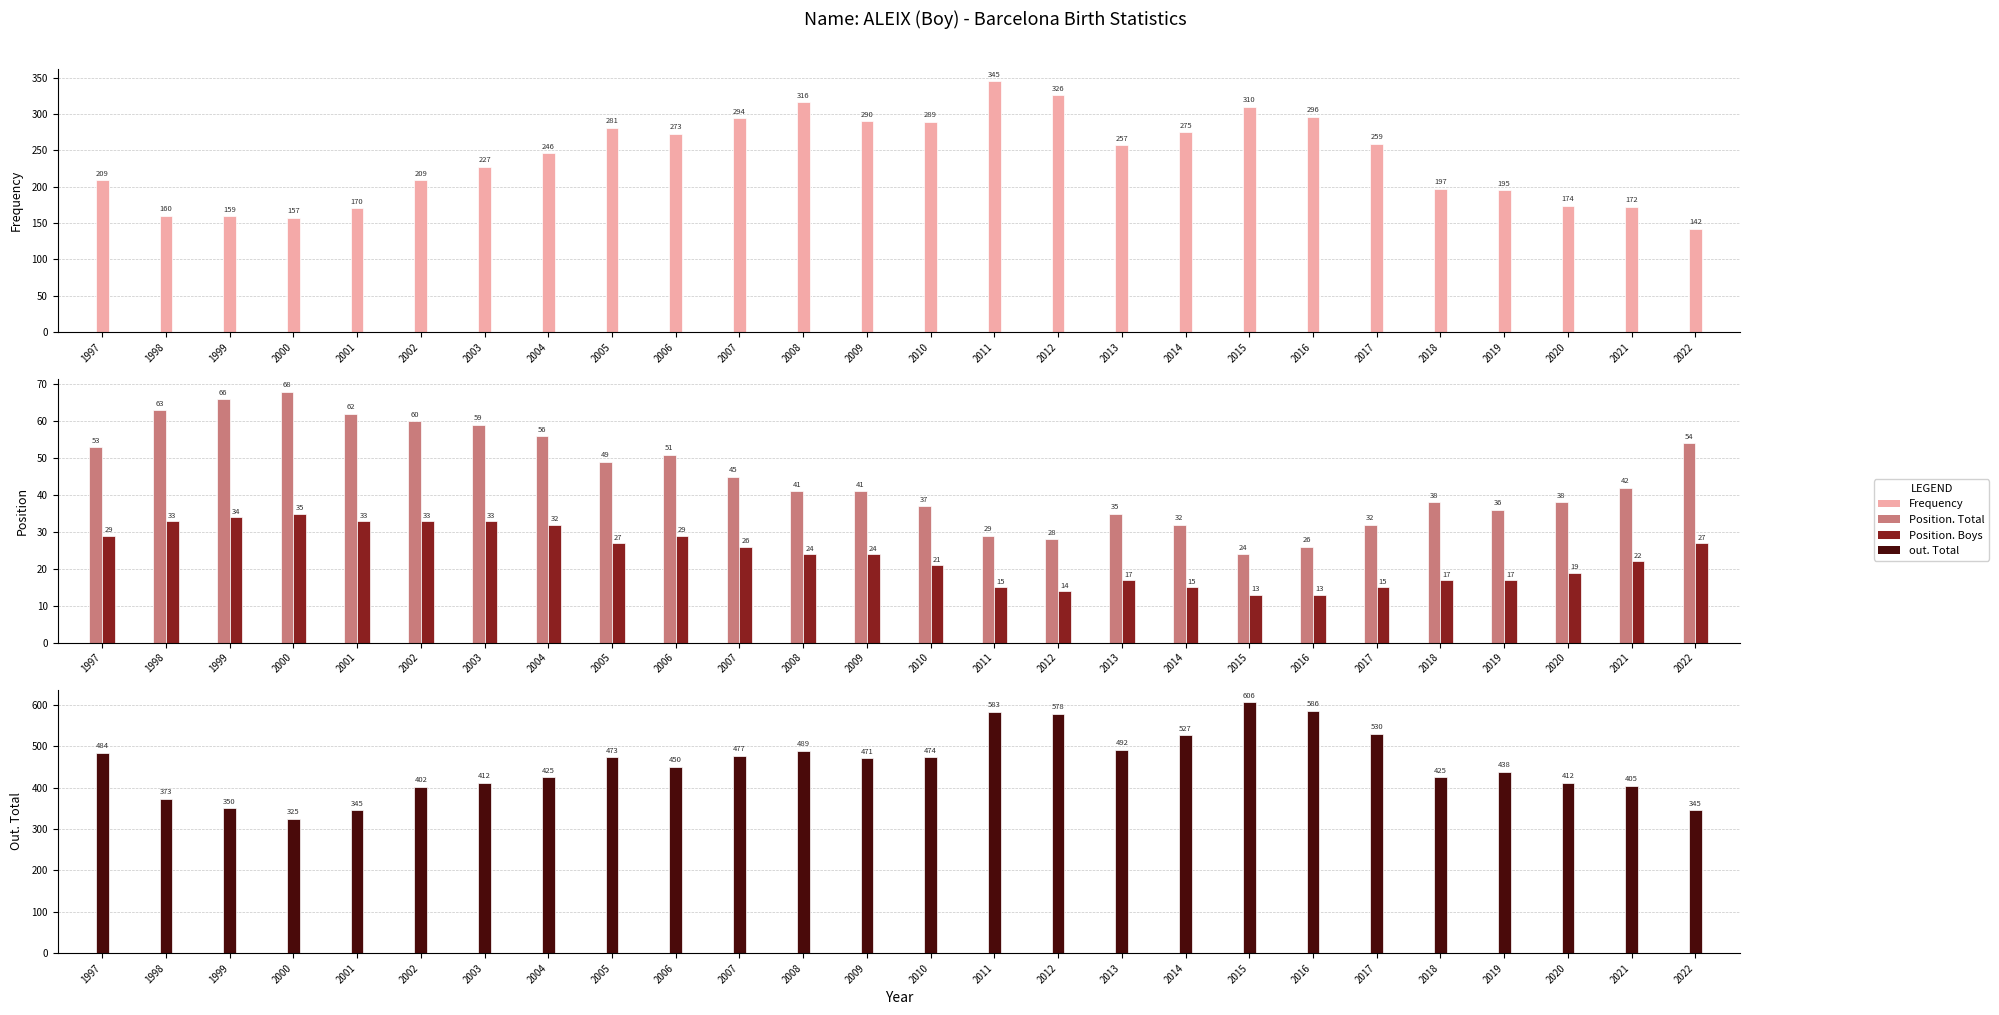

Which has a higher value, 2013 or 2015?

2015